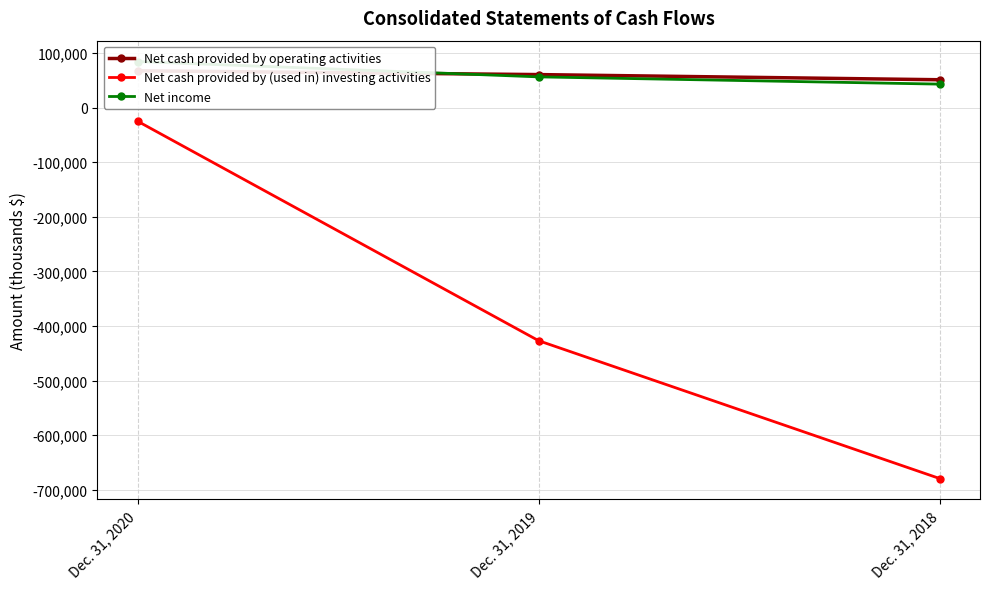

Where is Net cash provided by operating activities nearest to the value 59211?

Dec. 31, 2019